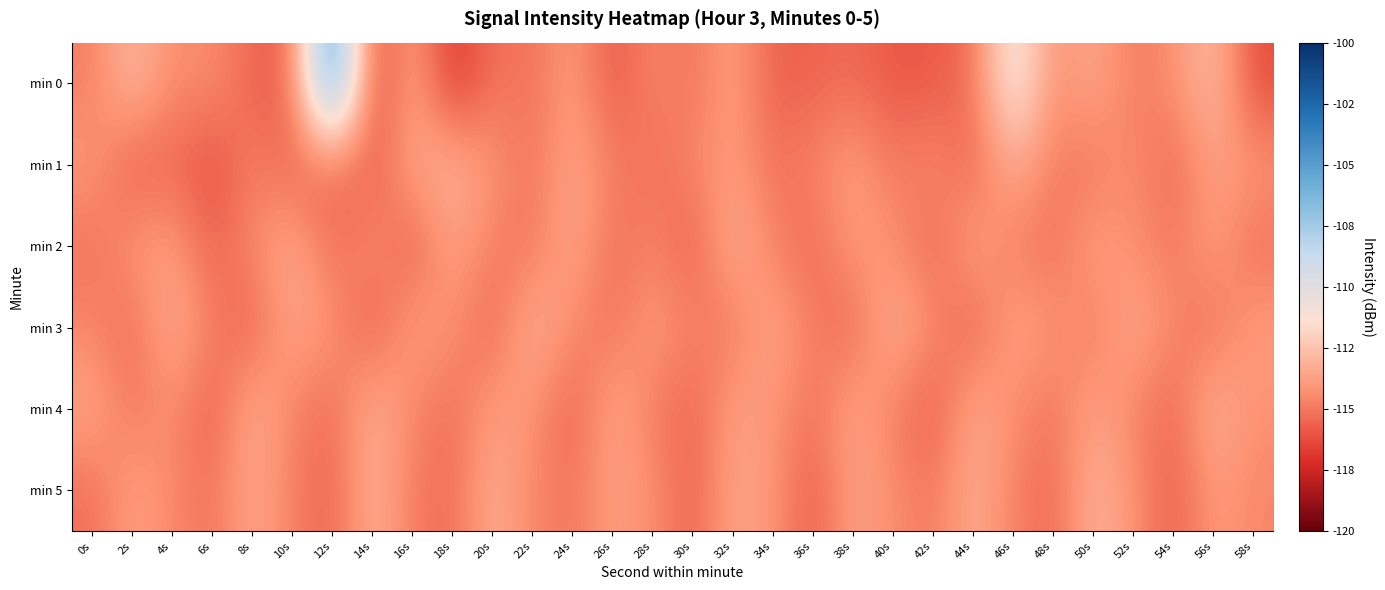

Reading left to right, transcribe all the data shown in this chart.

min 0: 0s=-114.9	2s=-112.7	4s=-114.5	6s=-114.3	8s=-115.6	10s=-115.7	12s=-103.5	14s=-116.7	16s=-113.5	18s=-117.1	20s=-115.1	22s=-115.2	24s=-113.8	26s=-116.0	28s=-114.6	30s=-115.2	32s=-113.7	34s=-115.7	36s=-115.6	38s=-115.4	40s=-116.0	42s=-115.9	44s=-115.3	46s=-110.1	48s=-114.4	50s=-113.4	52s=-115.0	54s=-114.3	56s=-112.6	58s=-116.3
min 1: 0s=-114.0	2s=-115.8	4s=-115.4	6s=-116.2	8s=-114.8	10s=-115.7	12s=-115.4	14s=-115.9	16s=-113.5	18s=-113.0	20s=-114.2	22s=-115.1	24s=-113.5	26s=-114.8	28s=-115.3	30s=-114.6	32s=-113.9	34s=-115.2	36s=-114.7	38s=-113.8	40s=-115.0	42s=-114.4	44s=-115.6	46s=-113.2	48s=-114.9	50s=-115.1	52s=-114.3	54s=-115.5	56s=-113.7	58s=-114.1
min 2: 0s=-115.2	2s=-114.1	4s=-113.8	6s=-115.7	8s=-114.5	10s=-113.3	12s=-115.4	14s=-114.2	16s=-115.9	18s=-113.6	20s=-114.8	22s=-115.1	24s=-113.4	26s=-115.3	28s=-114.6	30s=-115.8	32s=-113.1	34s=-114.7	36s=-115.5	38s=-113.9	40s=-114.3	42s=-115.6	44s=-113.5	46s=-114.9	48s=-115.2	50s=-113.7	52s=-114.4	54s=-115.0	56s=-113.8	58s=-115.3
min 3: 0s=-114.6	2s=-115.4	4s=-113.2	6s=-114.8	8s=-115.7	10s=-113.5	12s=-114.1	14s=-115.9	16s=-113.7	18s=-114.3	20s=-115.6	22s=-113.0	24s=-114.5	26s=-115.2	28s=-113.9	30s=-114.7	32s=-115.1	34s=-113.4	36s=-114.9	38s=-115.5	40s=-113.1	42s=-114.4	44s=-115.8	46s=-113.6	48s=-114.2	50s=-115.0	52s=-113.3	54s=-114.6	56s=-115.3	58s=-113.8
min 4: 0s=-113.5	2s=-115.1	4s=-114.3	6s=-115.8	8s=-113.2	10s=-114.7	12s=-115.4	14s=-113.1	16s=-114.6	18s=-115.3	20s=-113.8	22s=-114.2	24s=-115.7	26s=-113.4	28s=-114.9	30s=-115.6	32s=-113.7	34s=-114.1	36s=-115.2	38s=-113.5	40s=-114.8	42s=-115.9	44s=-113.3	46s=-114.4	48s=-115.1	50s=-113.6	52s=-114.7	54s=-115.5	56s=-113.0	58s=-114.3
min 5: 0s=-115.3	2s=-113.7	4s=-114.5	6s=-115.2	8s=-113.4	10s=-114.8	12s=-115.6	14s=-113.1	16s=-114.9	18s=-115.4	20s=-113.2	22s=-114.6	24s=-115.1	26s=-113.8	28s=-114.3	30s=-115.7	32s=-113.5	34s=-114.1	36s=-115.9	38s=-113.6	40s=-114.4	42s=-115.0	44s=-113.3	46s=-114.7	48s=-115.5	50s=-113.0	52s=-114.2	54s=-115.8	56s=-113.9	58s=-114.6